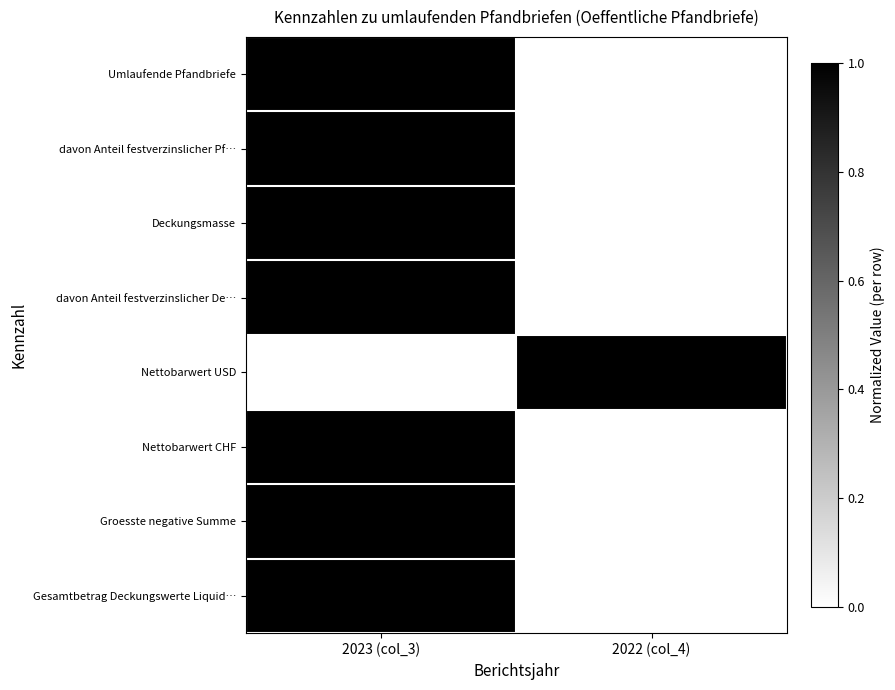

Which series has the largest range (max minus min)?

Umlaufende Pfandbriefe